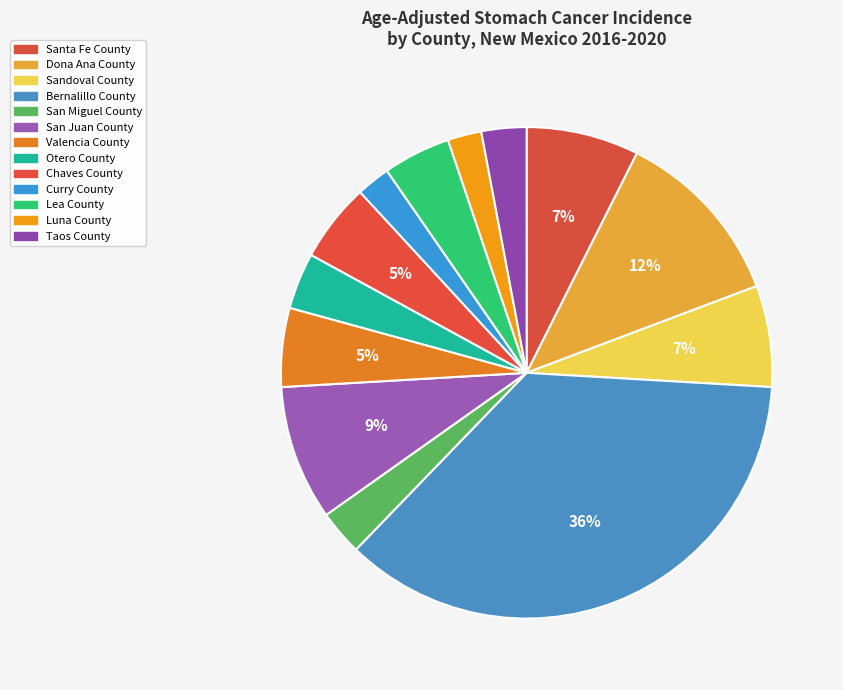

To the nearest percent, what is the difference between the largest and smallest slice percentages?

34%